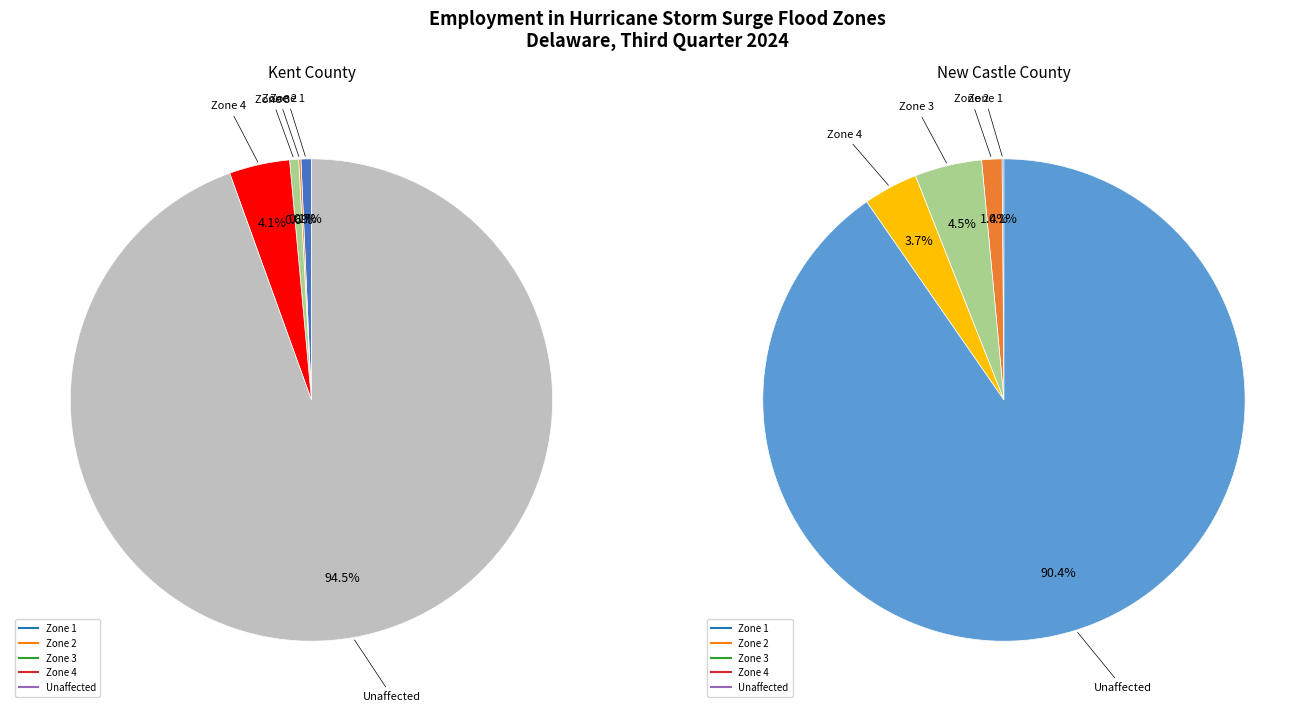

What portion of the pie excludes 1?

100.0%